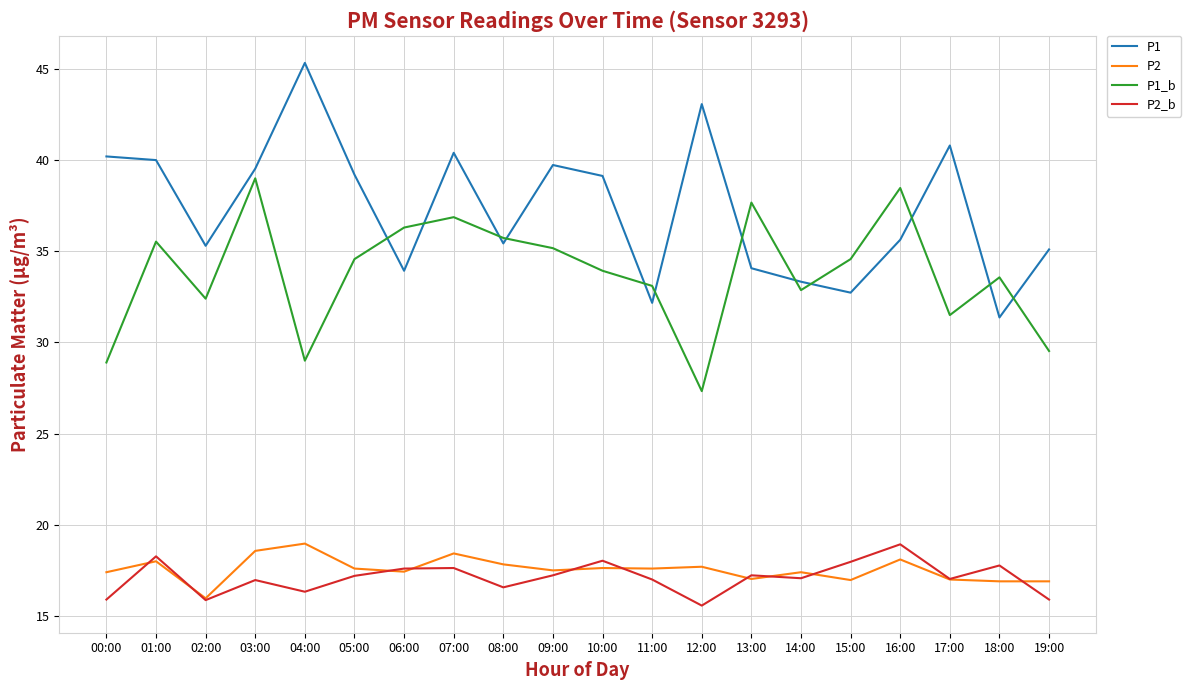

At 04:00, list the series in order from largest to smallest.

P1, P1_b, P2, P2_b